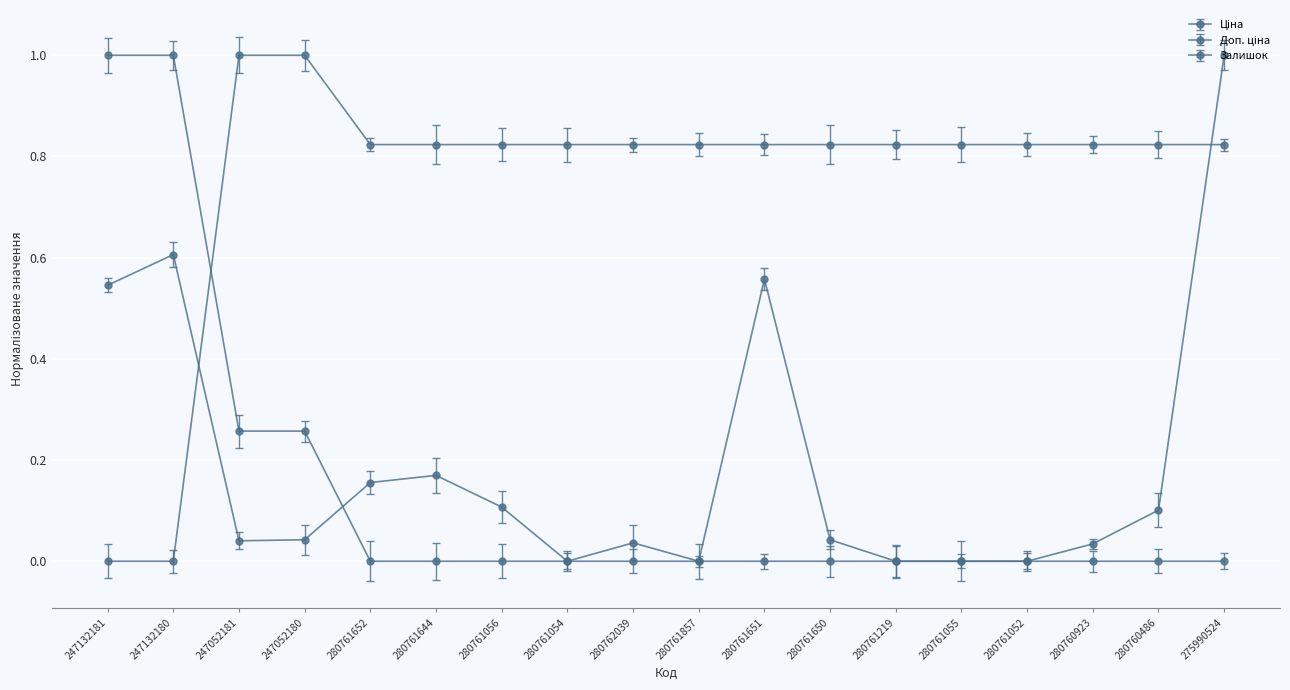

How many Ціна values are between 0 and 1?

18